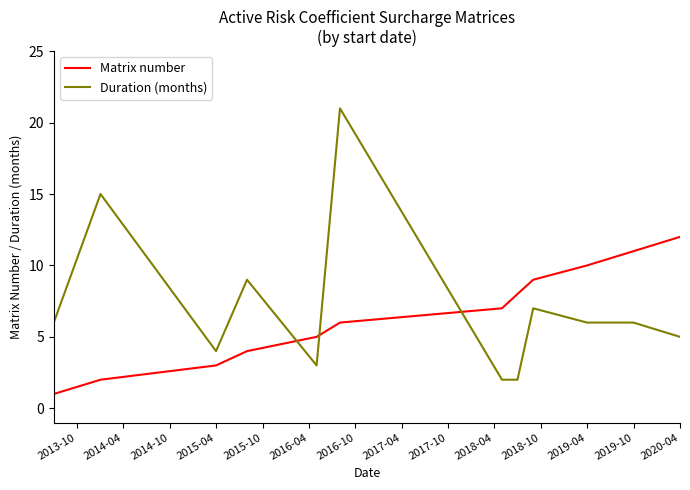

Which series has the widest spread of values?

Duration (months)